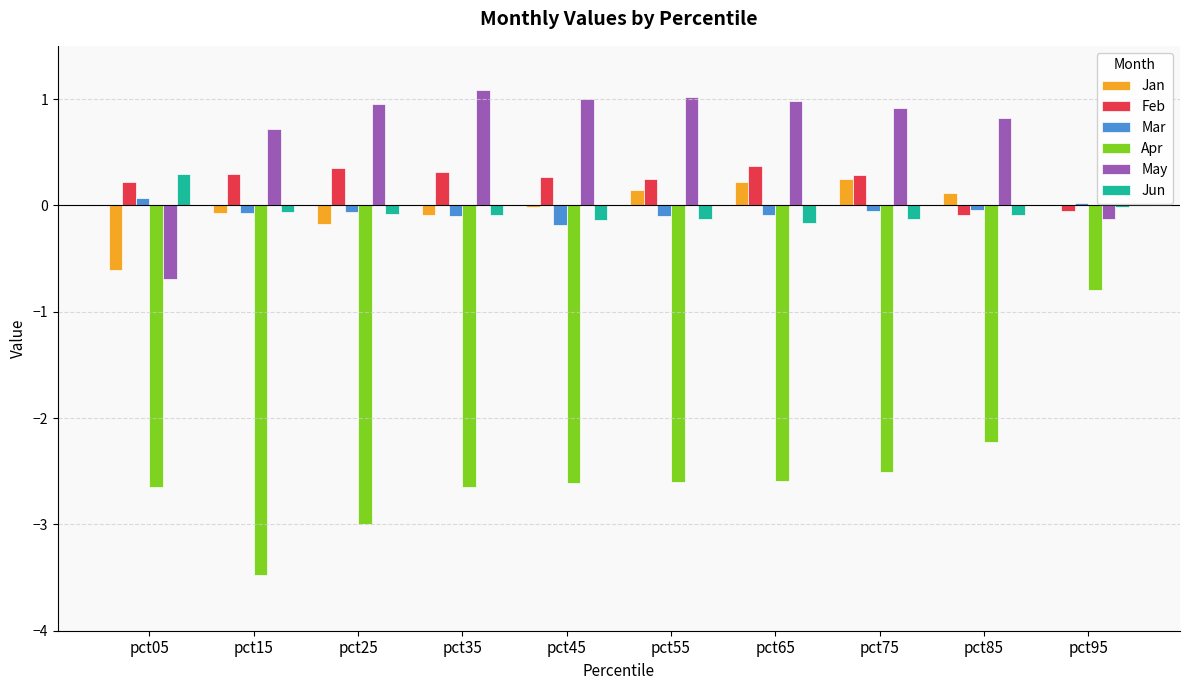

What are all the series names shown in the legend?

Jan, Feb, Mar, Apr, May, Jun